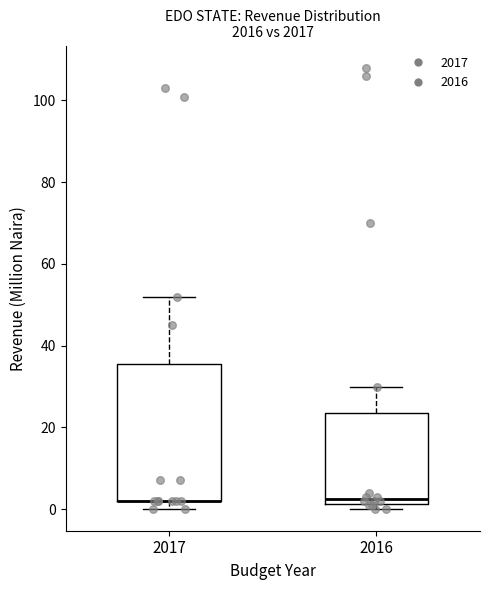

Which box is the tallest, from its lower edge to its upper edge?

2017